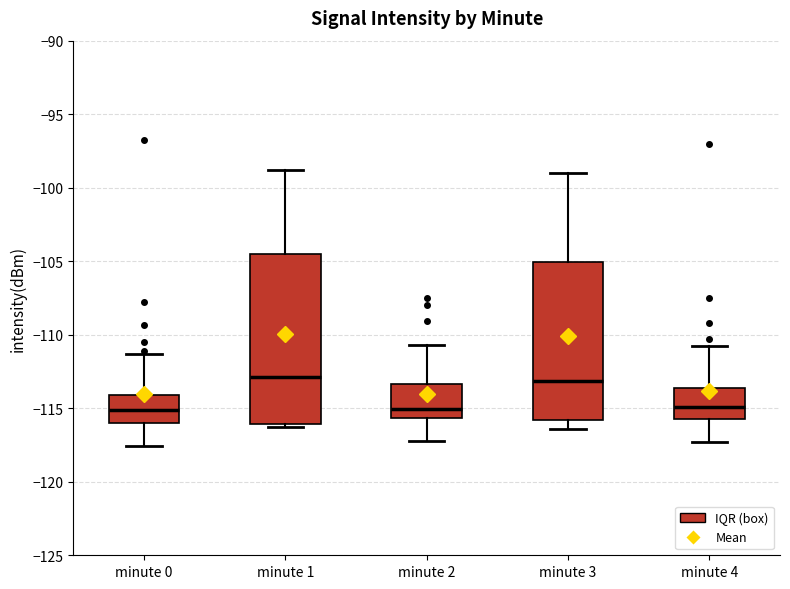

Reading left to right, transcribe this box plot: for each box, give where its median line is, the range the box spans, and where its two whiskers end, as read against the y-axis. The values are not printed on the chart, so give them approximately, as read against the axis.

minute 0: median -115.0, box -116.0 to -114.0, whiskers -117.5 to -111.5
minute 1: median -113.0, box -116.0 to -104.5, whiskers -116.0 (just below the box's lower edge) to -99.0
minute 2: median -115.0, box -115.5 to -113.5, whiskers -117.0 to -110.5
minute 3: median -113.0, box -116.0 to -105.0, whiskers -116.5 to -99.0
minute 4: median -115.0, box -115.5 to -113.5, whiskers -117.5 to -111.0